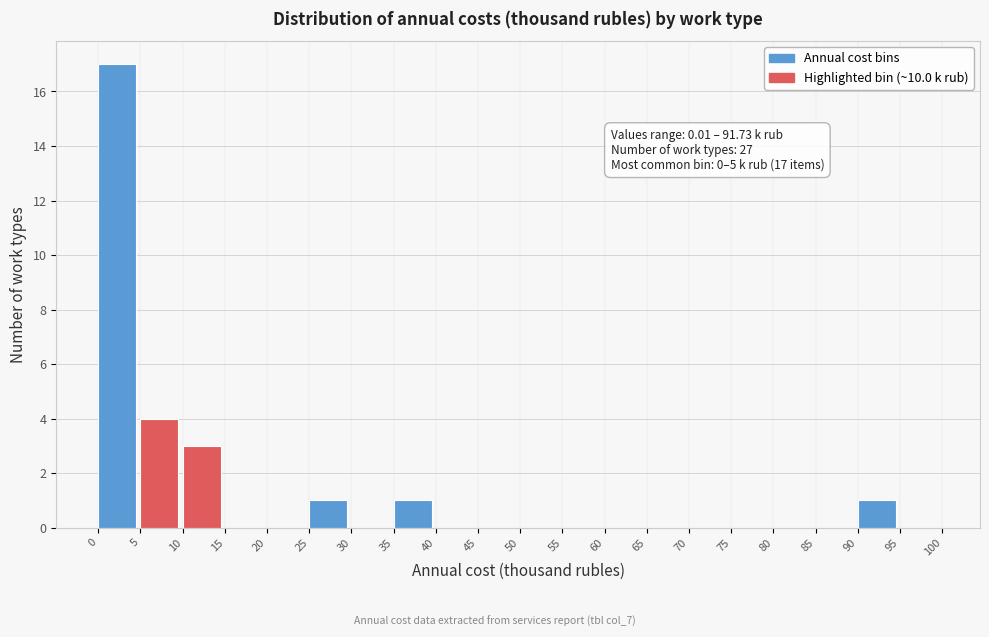

Over which range of the x-axis is the bar tallest?

0 to 5